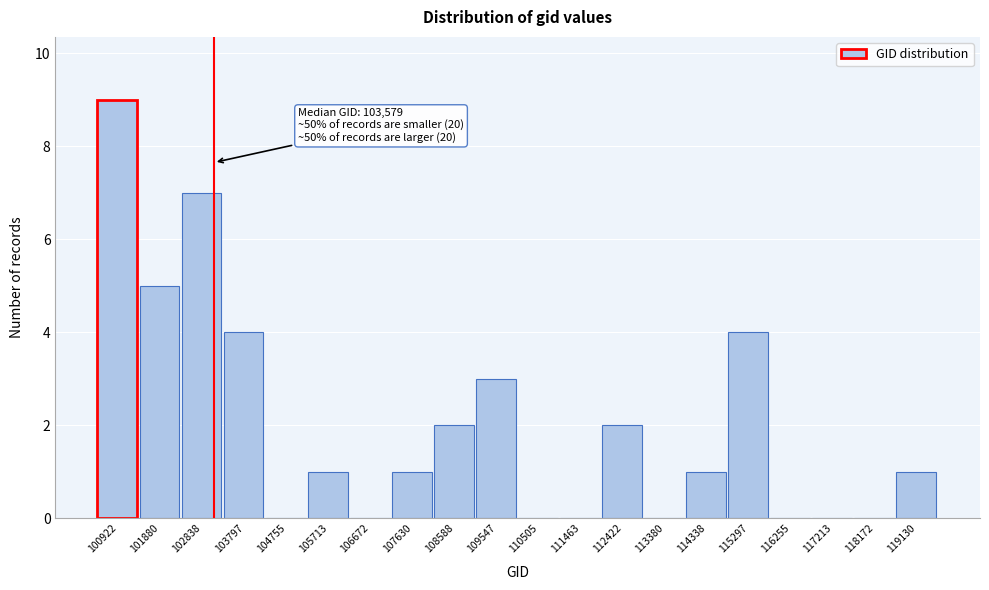

Reading right to left, list all the values displayed in this chart.

119130=1	118172=0	117213=0	116255=0	115297=4	114338=1	113380=0	112422=2	111463=0	110505=0	109547=3	108588=2	107630=1	106672=0	105713=1	104755=0	103797=4	102838=7	101880=5	100922=9